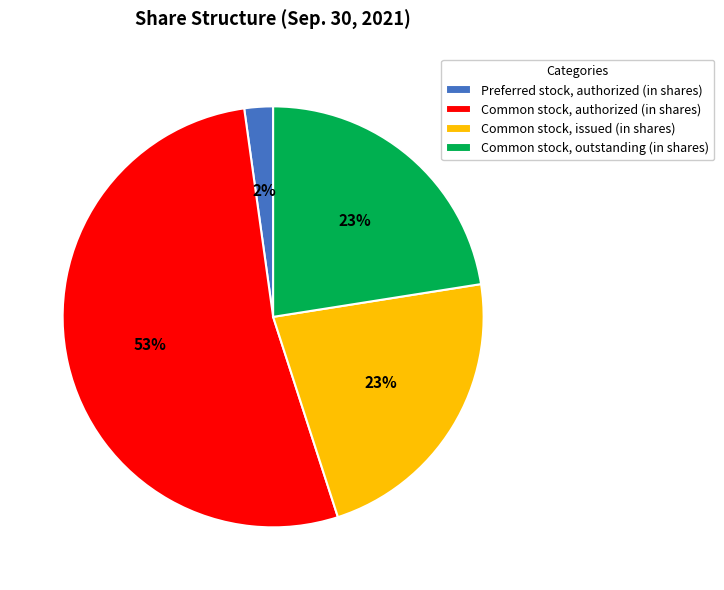

What is the largest slice in the pie chart?

Common stock, authorized (in shares)